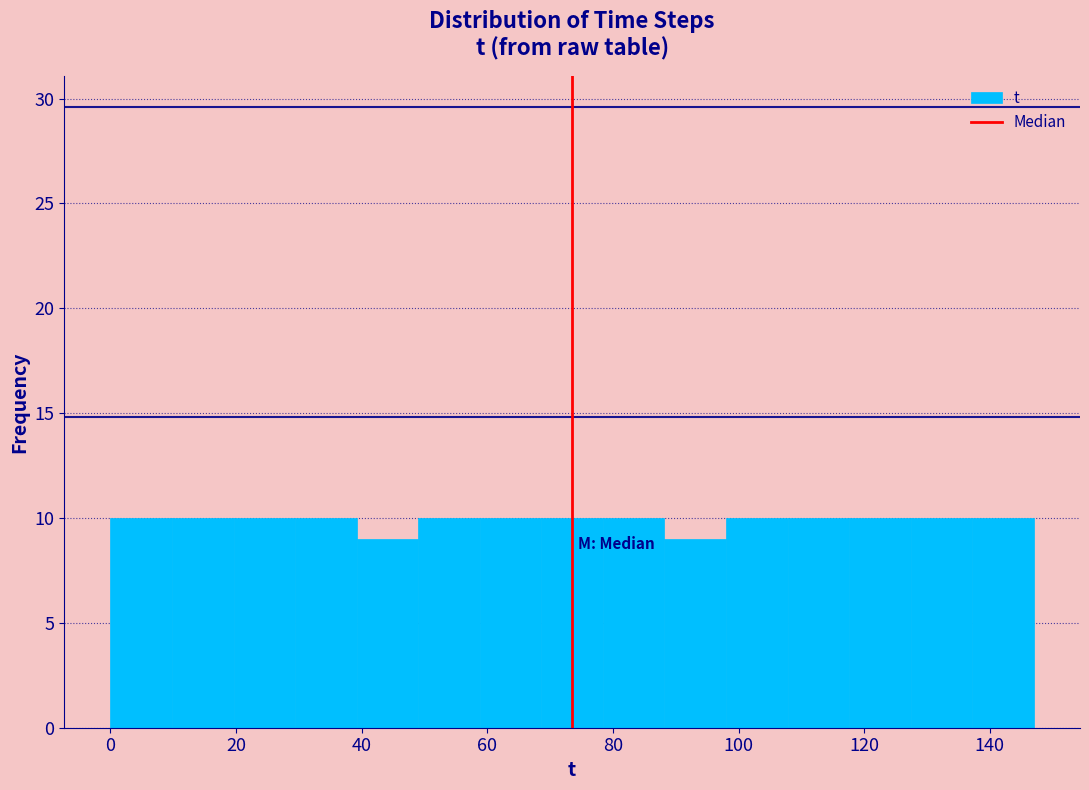

How tall is the bar that spans 29.4 to 39.2 on the x-axis? Neither the bar edges nor the heights are printed on the chart, so give them approximately, as read against the axes.

10